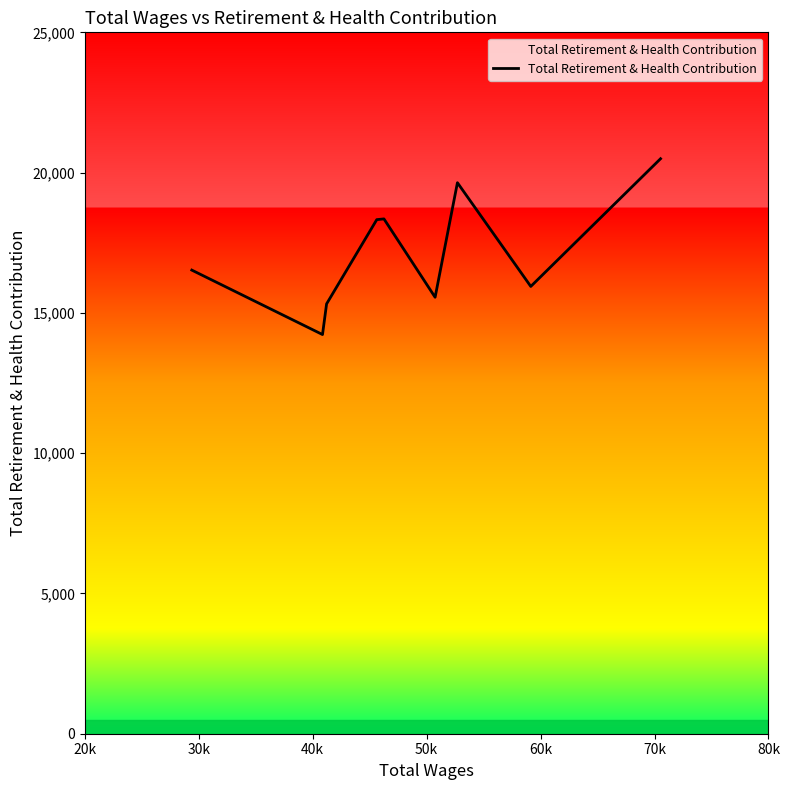

What is the minimum value shown in the chart?

14228